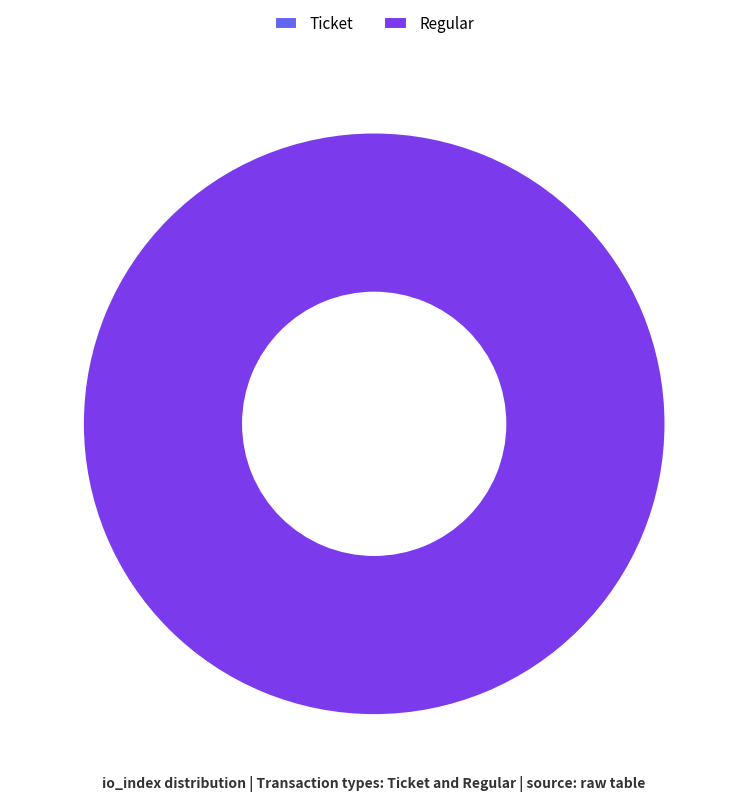

Is it true that Ticket is 0% of the pie?

True